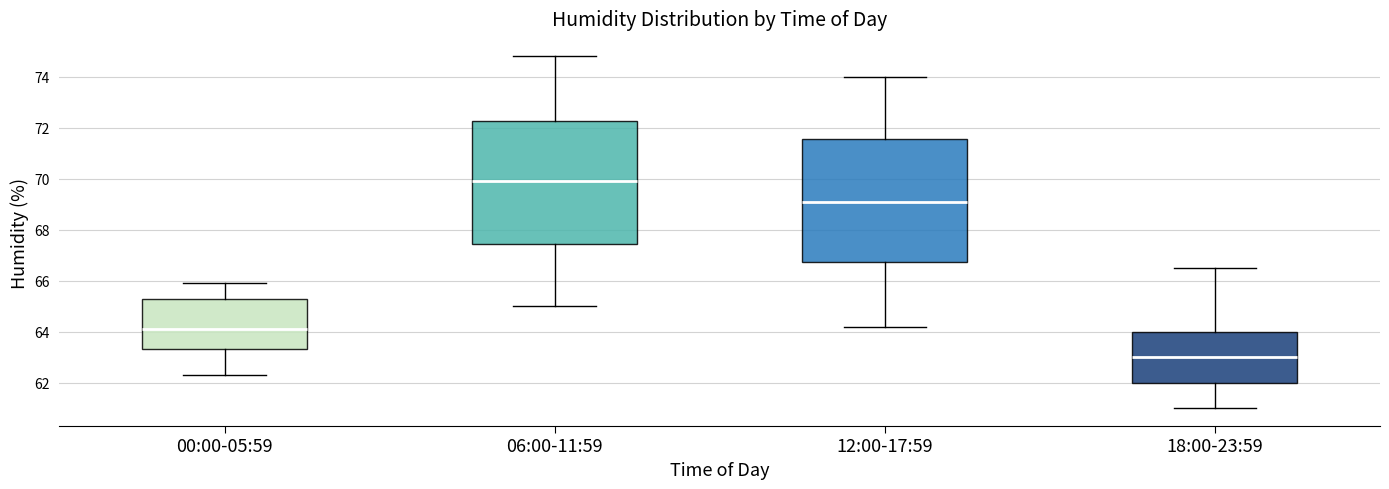

Reading left to right, read every box against the y-axis: the position of its median line, the range the box covers, and the ends of its whiskers. The values are not printed on the chart, so give them approximately, as read against the axis.

00:00-05:59: median 64.2, box 63.4 to 65.4, whiskers 62.4 to 66.0
06:00-11:59: median 70.0, box 67.4 to 72.2, whiskers 65.0 to 74.8
12:00-17:59: median 69.2, box 66.8 to 71.6, whiskers 64.2 to 74.0
18:00-23:59: median 63.0, box 62.0 to 64.0, whiskers 61.0 to 66.6